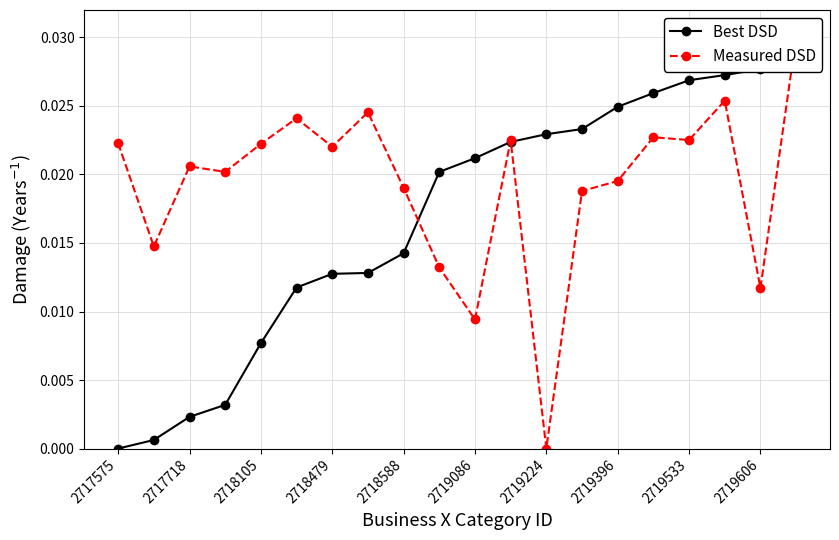

Which series has the largest total across all categories?

Measured DSD